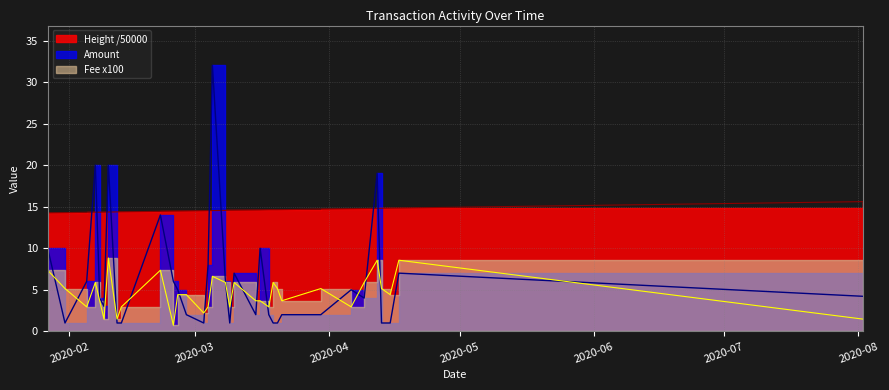

Is it true that Fee x100 equals 6.5 at 2020-02-26?

False